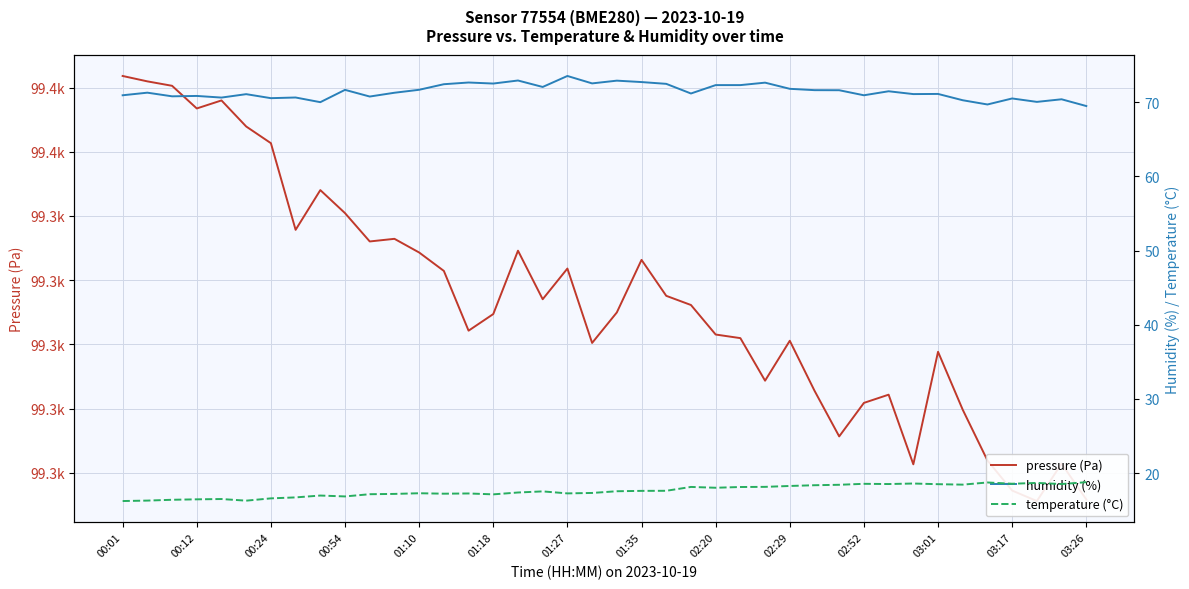

Which series changed the most between 00:54 and 17?

pressure (Pa)